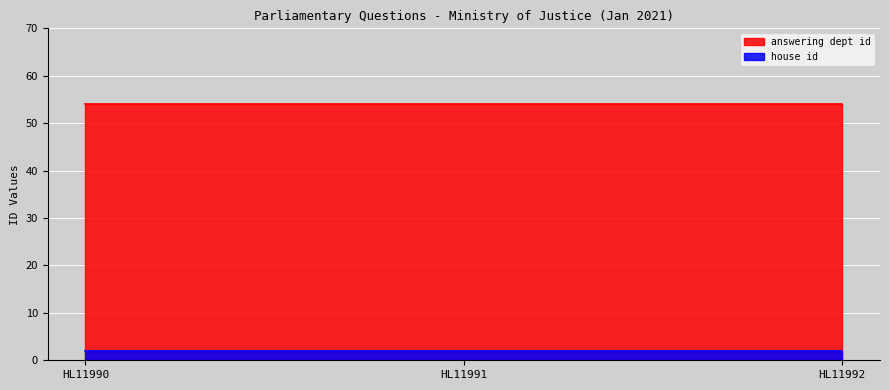

How many categories are shown in the chart?

3